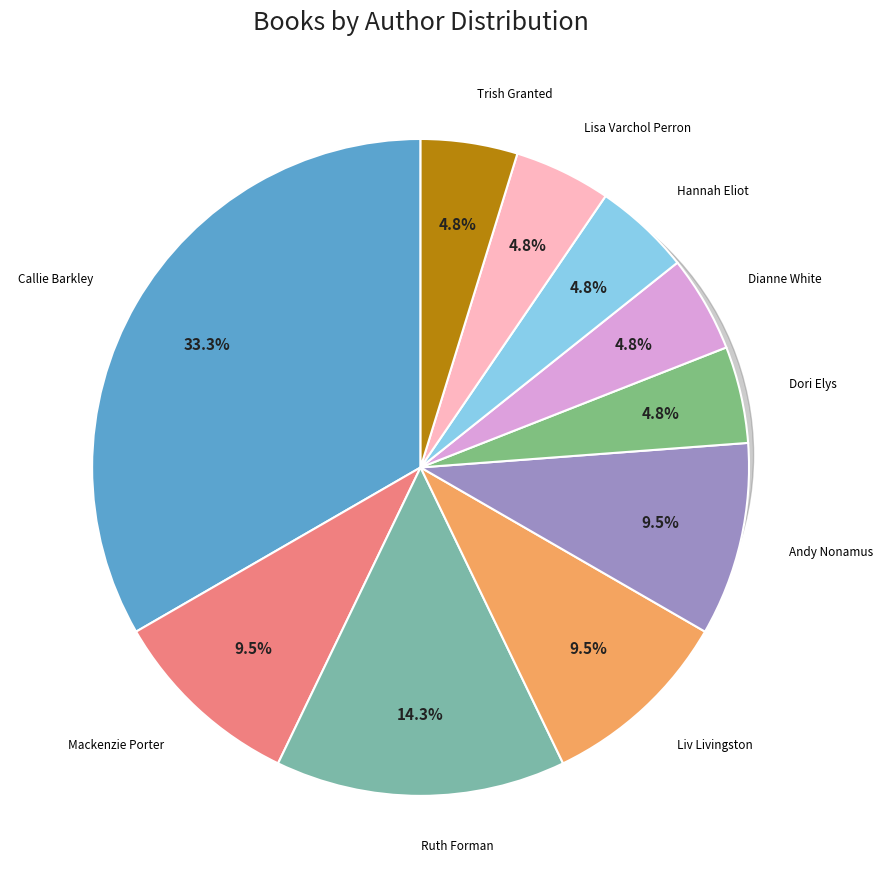

Does Trish Granted account for over 50% of the chart?

No